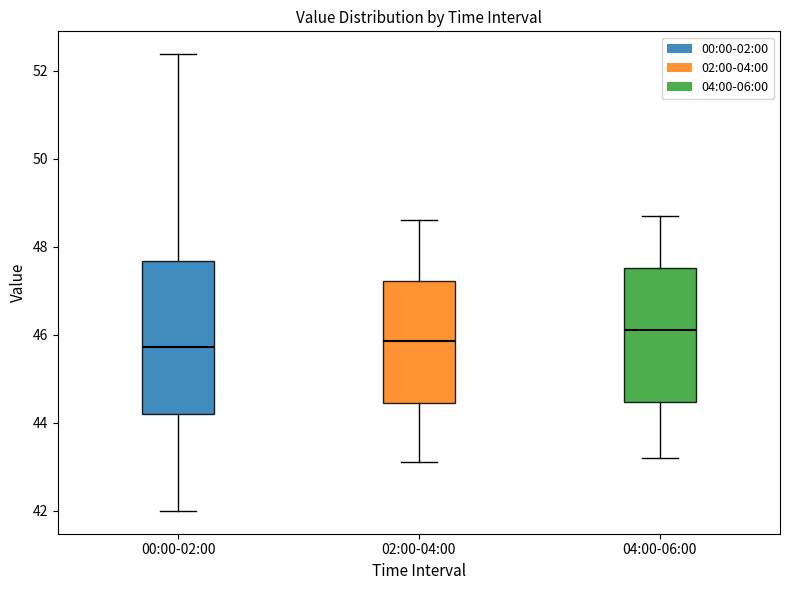

Reading left to right, transcribe this box plot: for each box, give where its median line is, the range the box spans, and where its two whiskers end, as read against the y-axis. The values are not printed on the chart, so give them approximately, as read against the axis.

00:00-02:00: median 45.8, box 44.2 to 47.6, whiskers 42.0 to 52.4
02:00-04:00: median 45.8, box 44.4 to 47.2, whiskers 43.2 to 48.6
04:00-06:00: median 46.2, box 44.4 to 47.6, whiskers 43.2 to 48.8